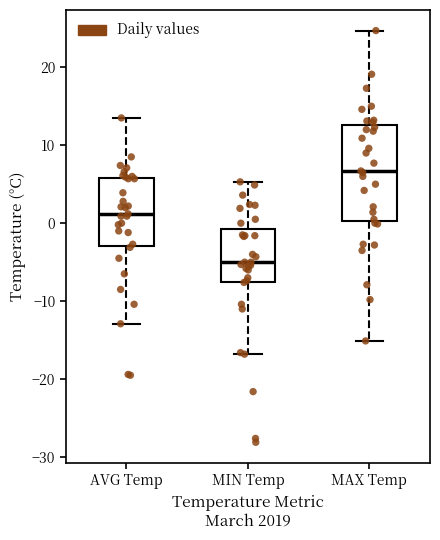

Which box is the tallest, from its lower edge to its upper edge?

MAX Temp